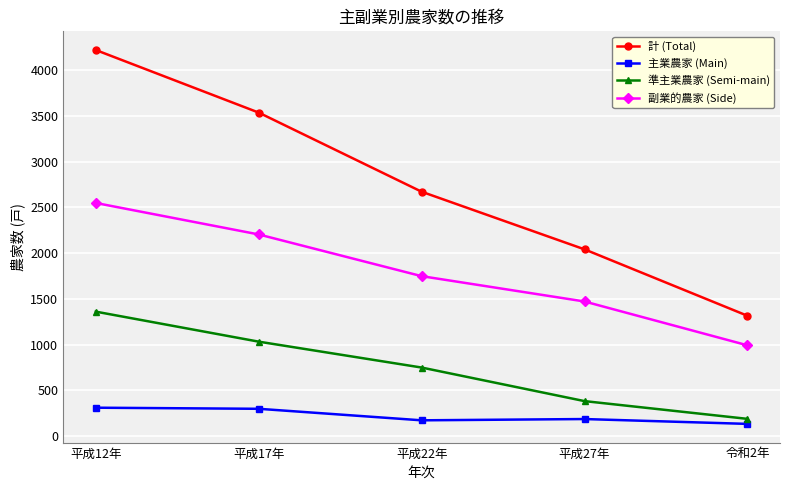

How many data points does each series have?

5